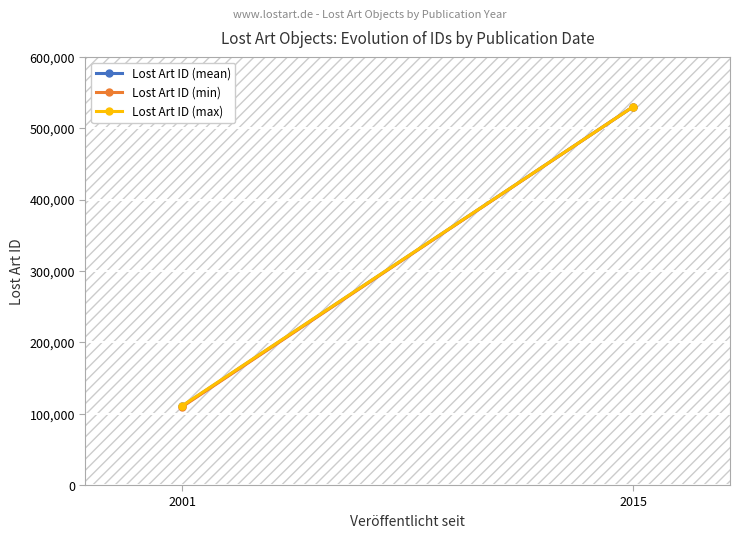

What are all the series names shown in the legend?

Lost Art ID (mean), Lost Art ID (min), Lost Art ID (max)